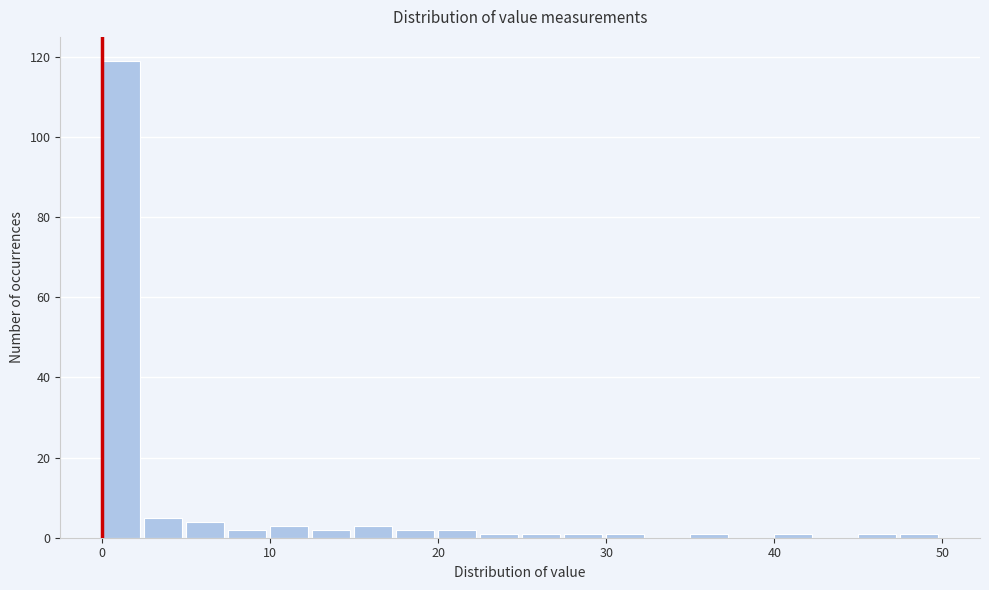

Read against the x-axis, roughly where is the centre of the tallest bar?

1